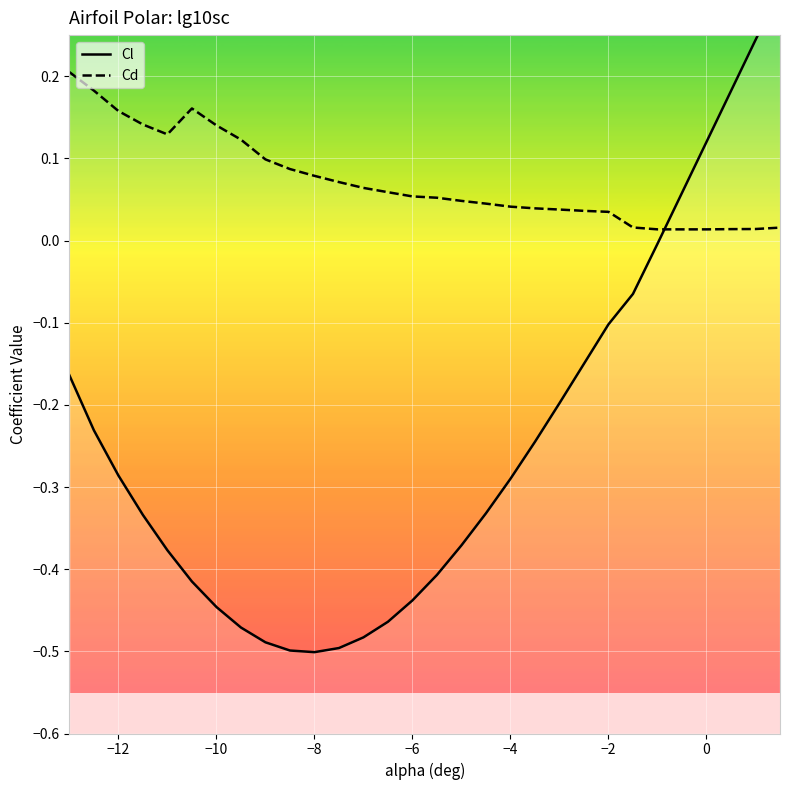

How many data points in Cl are less than 0?

25